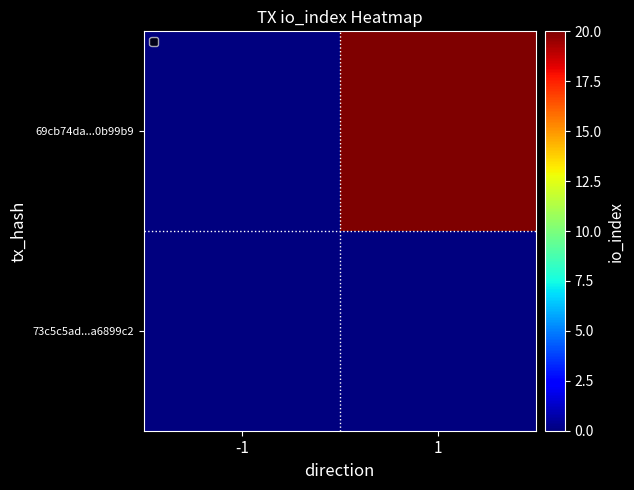

Which category has the lowest value across all series?

-1